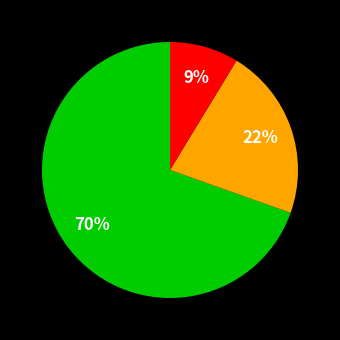

Is there any slice that represents more than half of the pie?

Yes